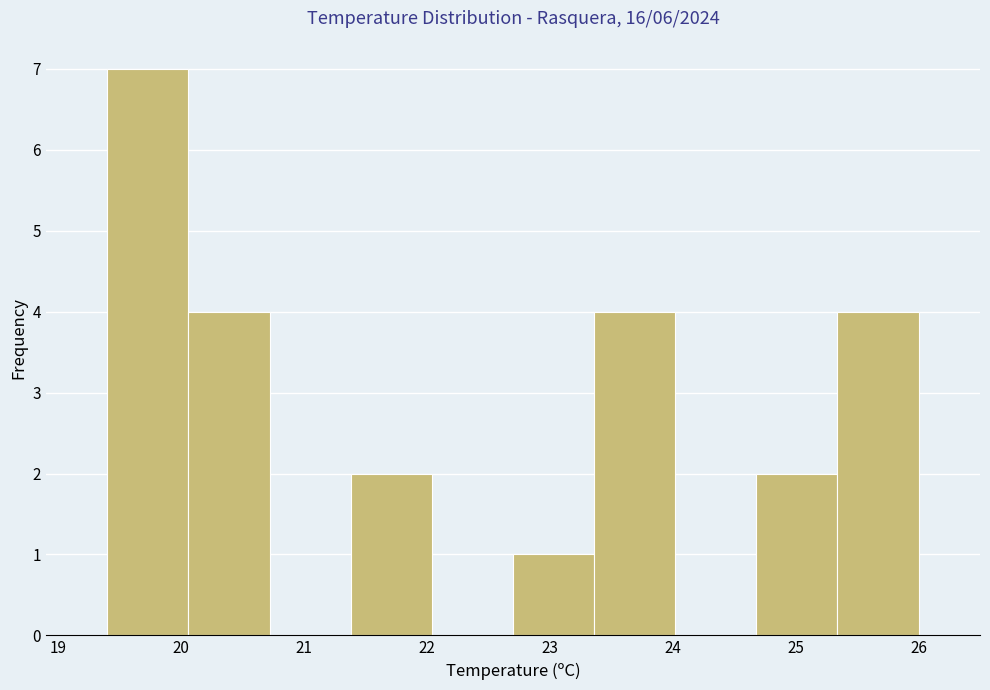

Reading left to right, transcribe this chart: for each bar, give the range it covers on the x-axis and its height. Neither the bar edges nor the heights are printed on the chart, so give them approximately, as read against the axes.

19.40 to 20.06: 7
20.06 to 20.72: 4
20.72 to 21.38: 0
21.38 to 22.04: 2
22.04 to 22.70: 0
22.70 to 23.36: 1
23.36 to 24.02: 4
24.02 to 24.68: 0
24.68 to 25.34: 2
25.34 to 26.00: 4